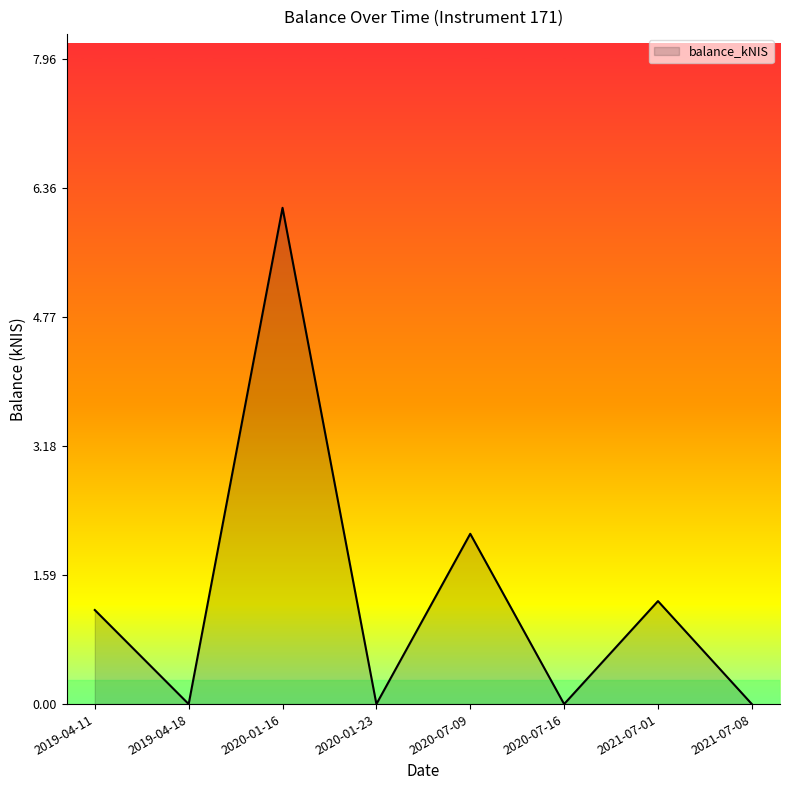

Where is the data nearest to the value 3?

2020-07-09